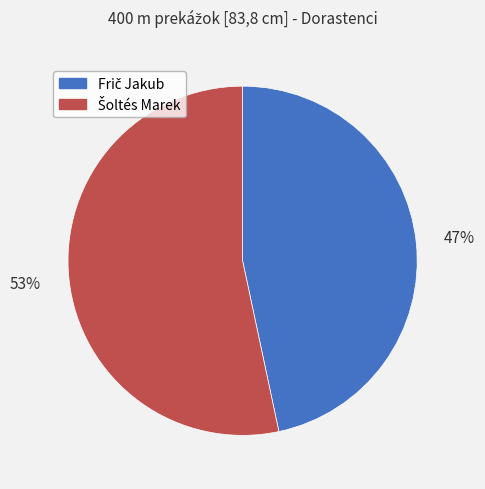

Does any single category account for the majority?

Yes